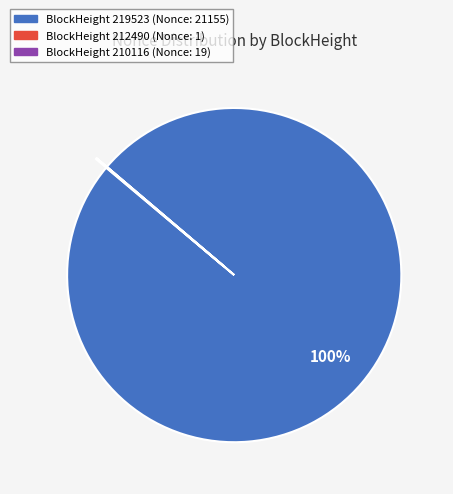

To the nearest percent, what portion does BlockHeight 219523 (Nonce: 21155) represent?

100%